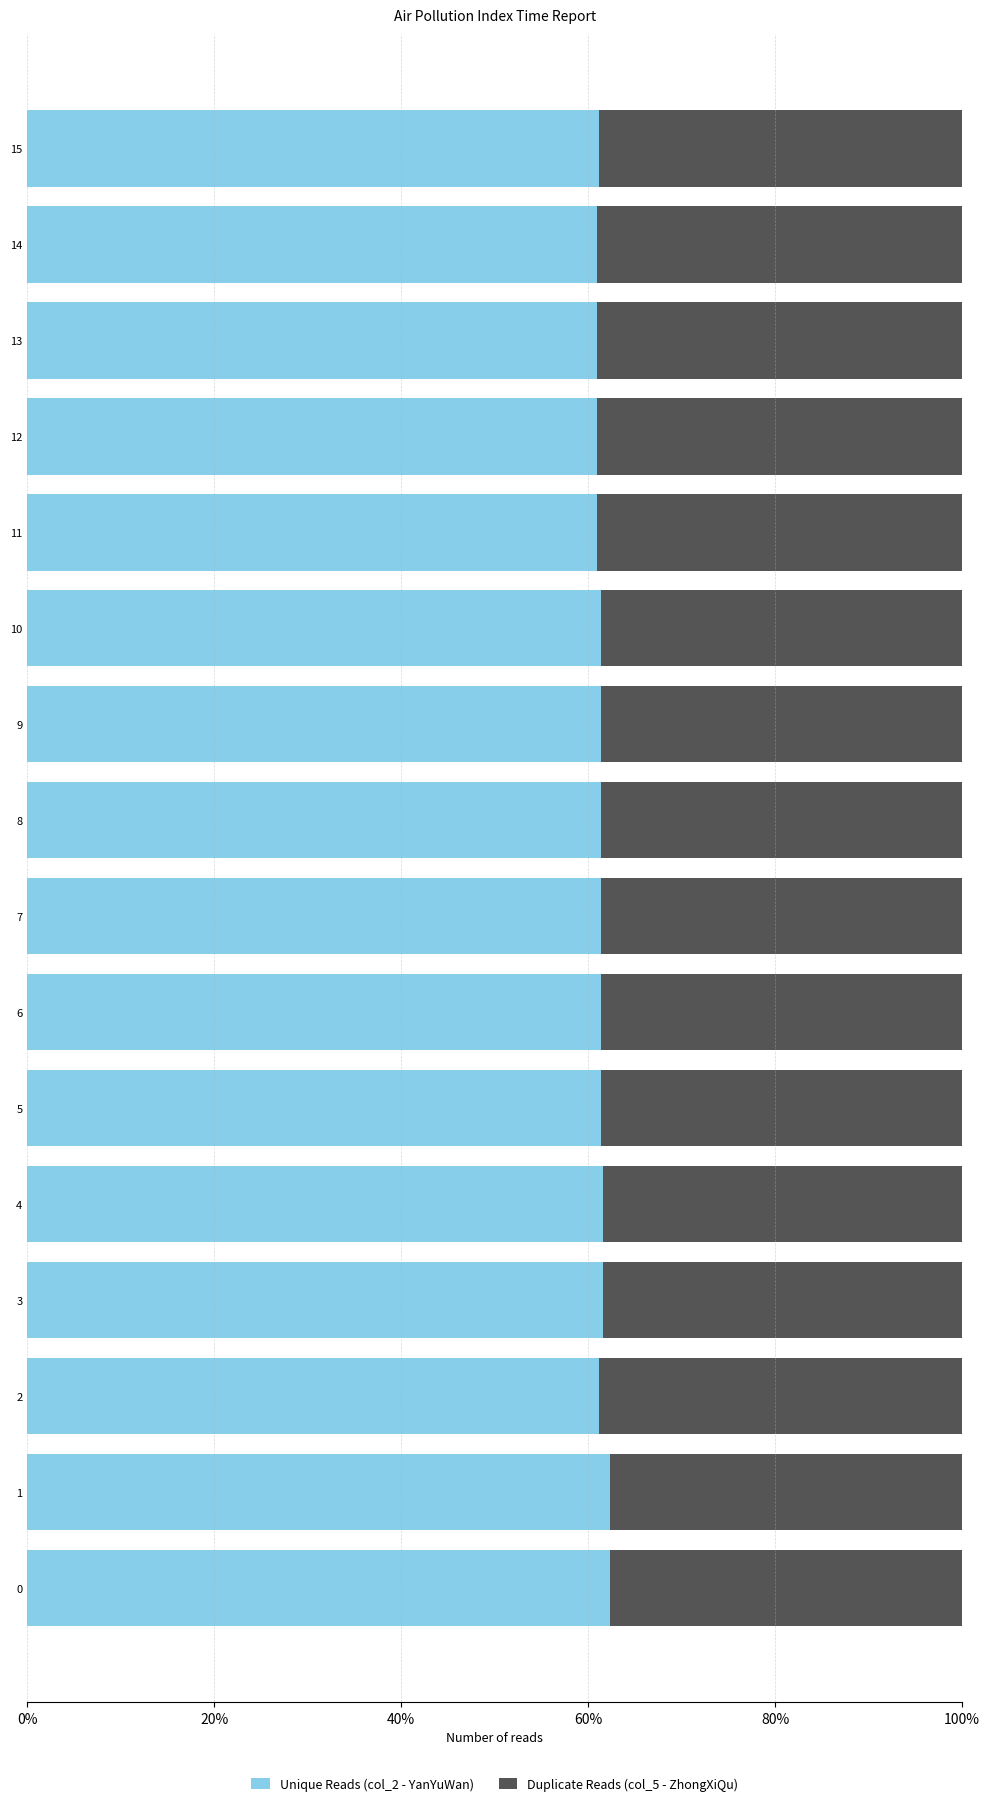

What is the total value across all series at 11?

100.0